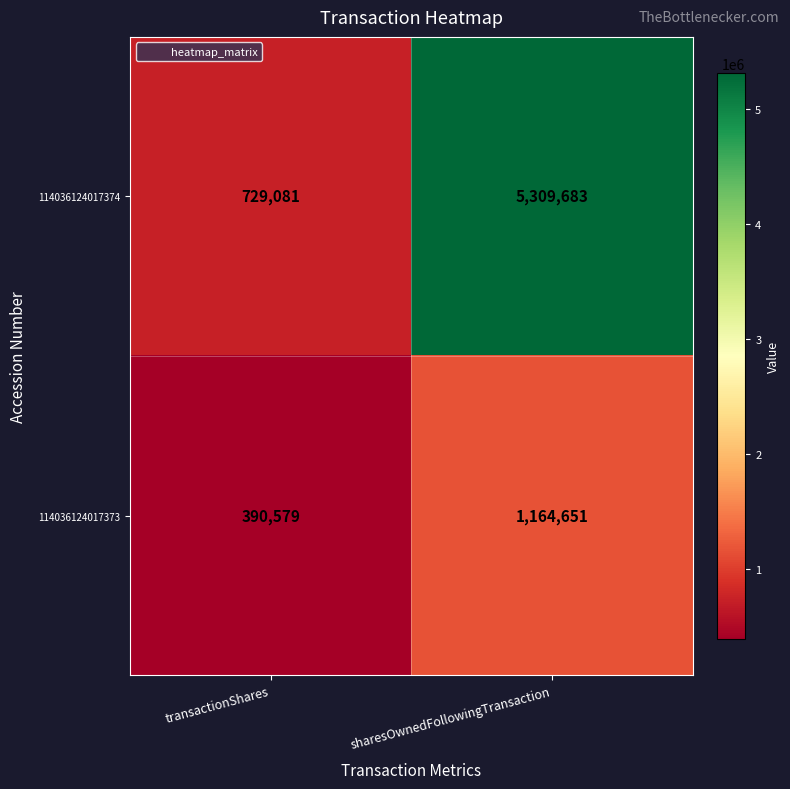

What is the difference between the 114036124017373 values at sharesOwnedFollowingTransaction and transactionShares?

774072